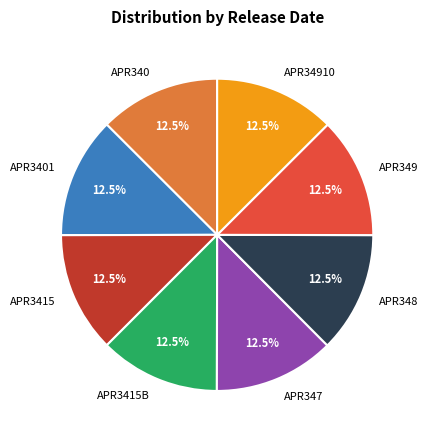

What is the ratio of the value at APR340 to the value at APR3401?

1.0